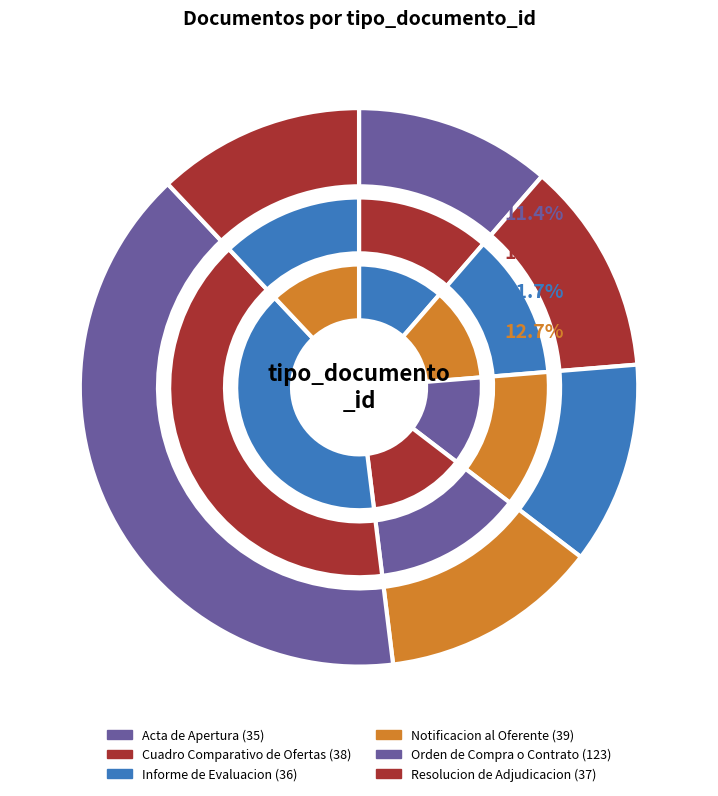

True or false: Notificacion al Oferente accounts for 24% of the total.

False